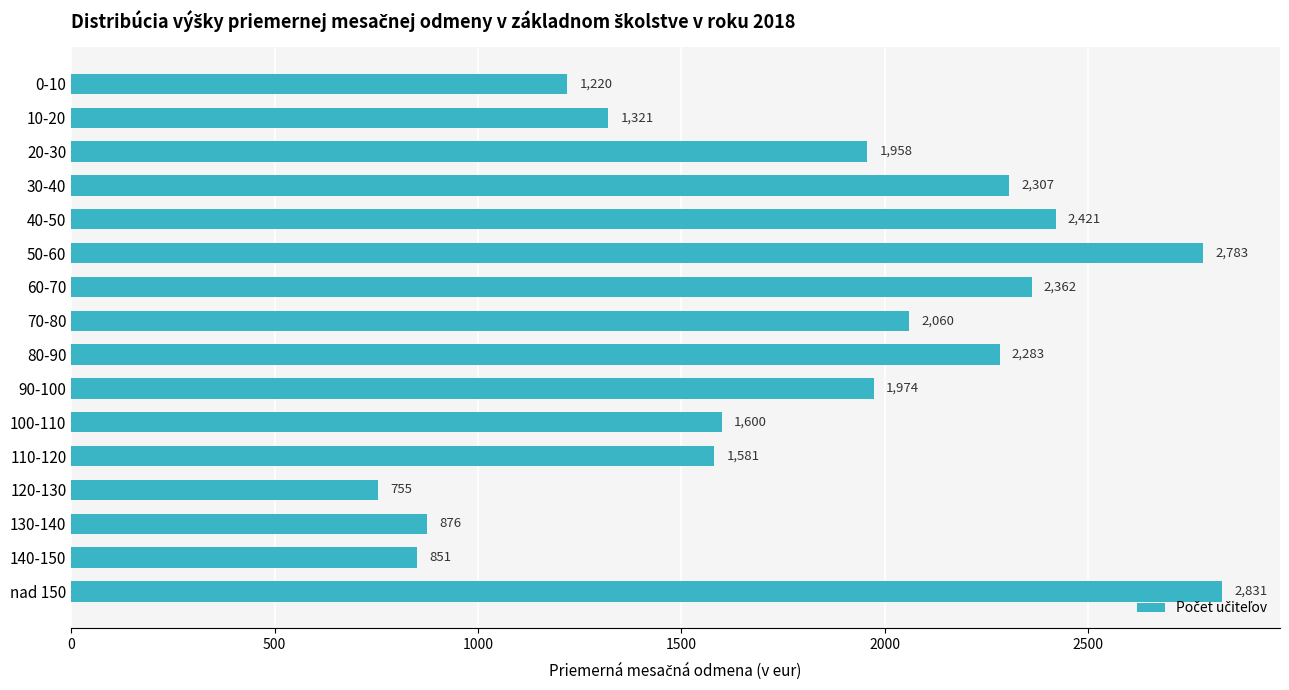

The chart shows a value of 2060 at 70-80. True or false?

True